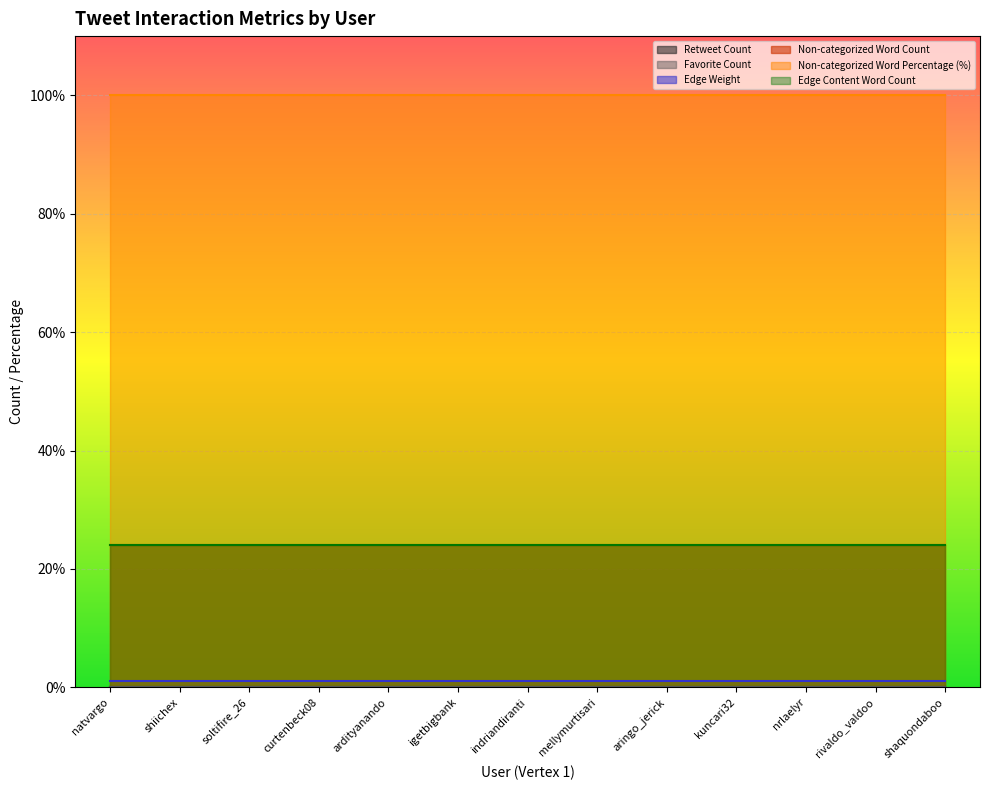

At which label is Favorite Count closest to 0?

natvargo